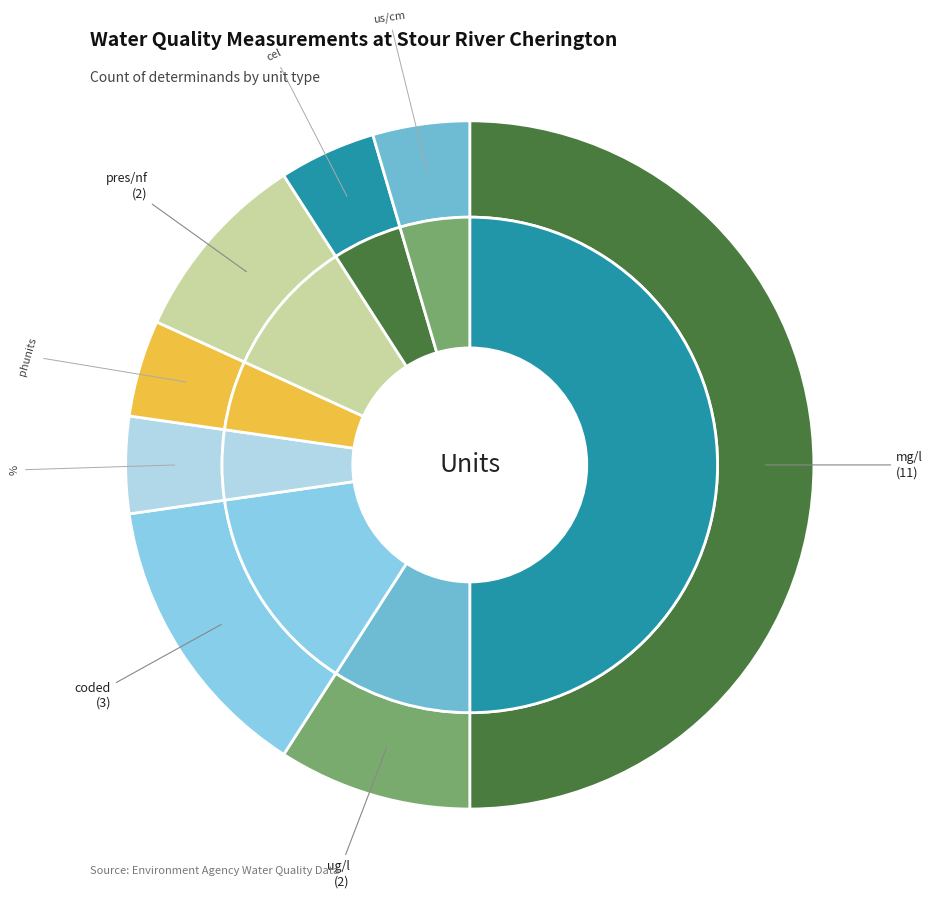

What percentage do cel and phunits together represent?

9.1%